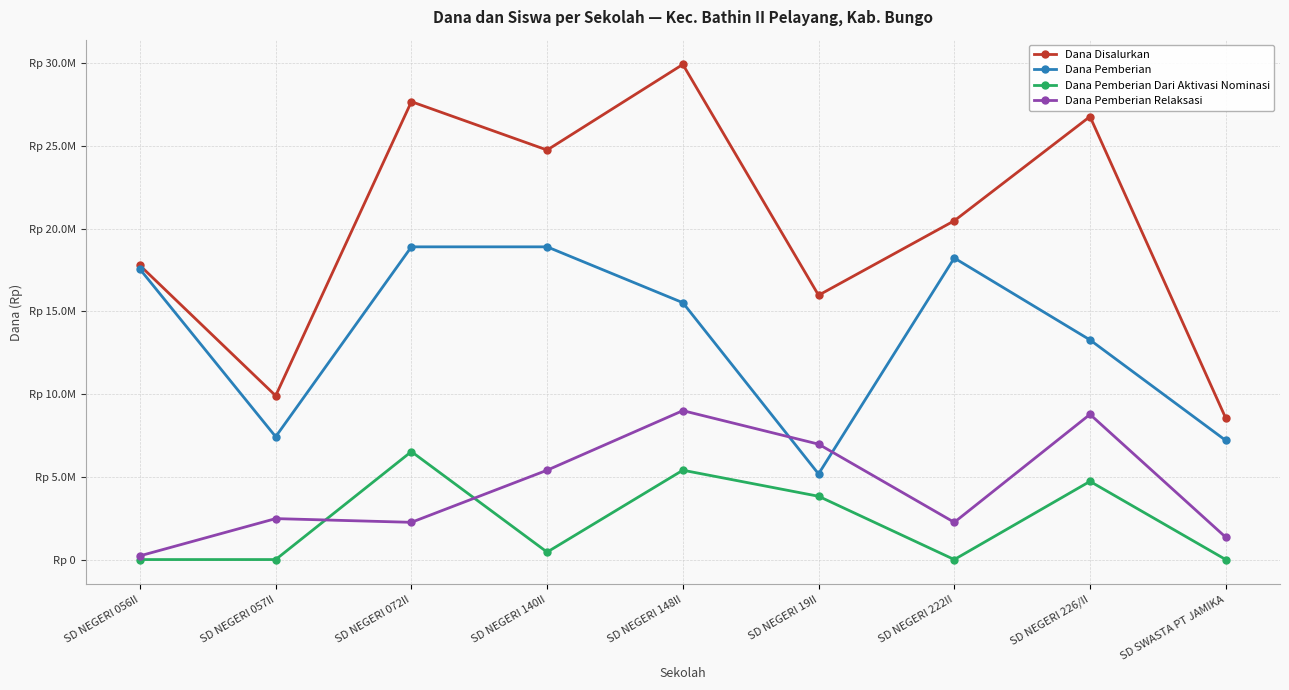

Does the chart have visible grid lines?

Yes